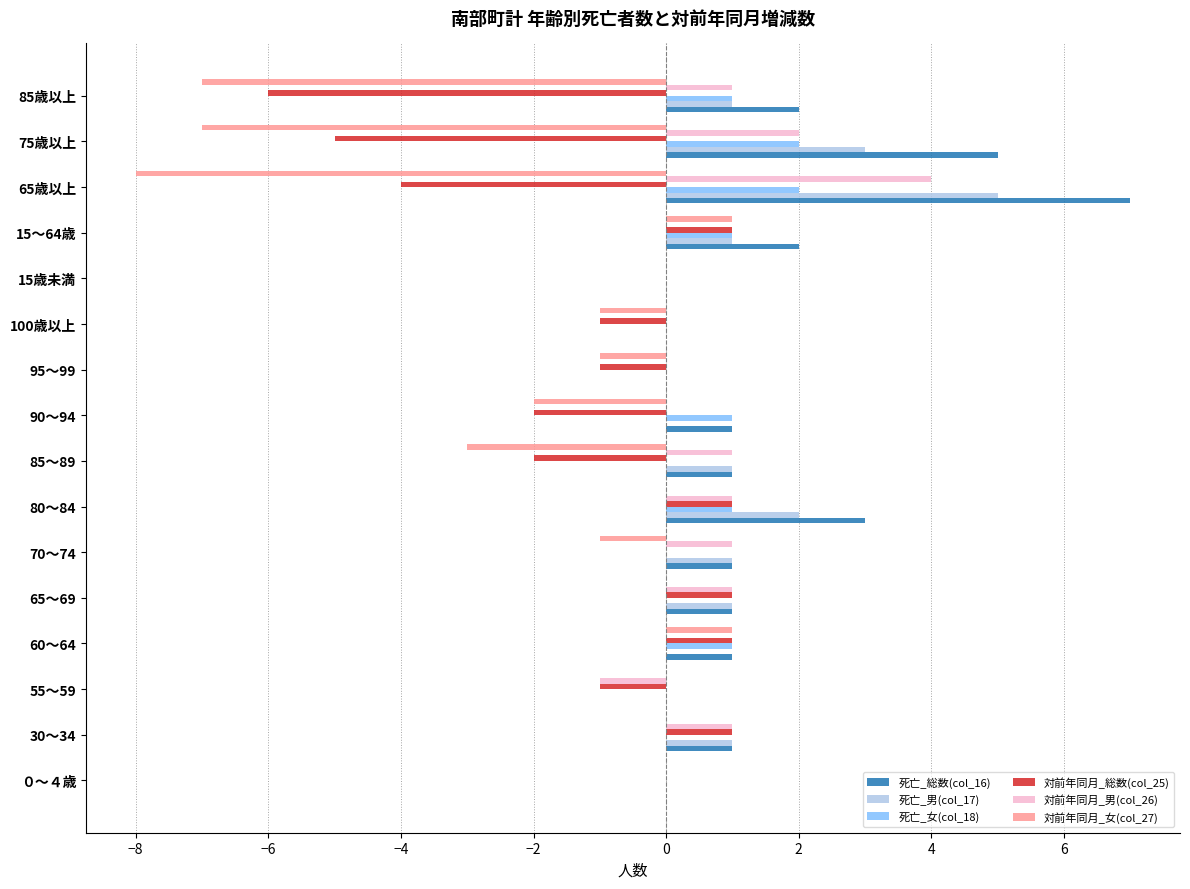

How many distinct data groups are displayed?

6